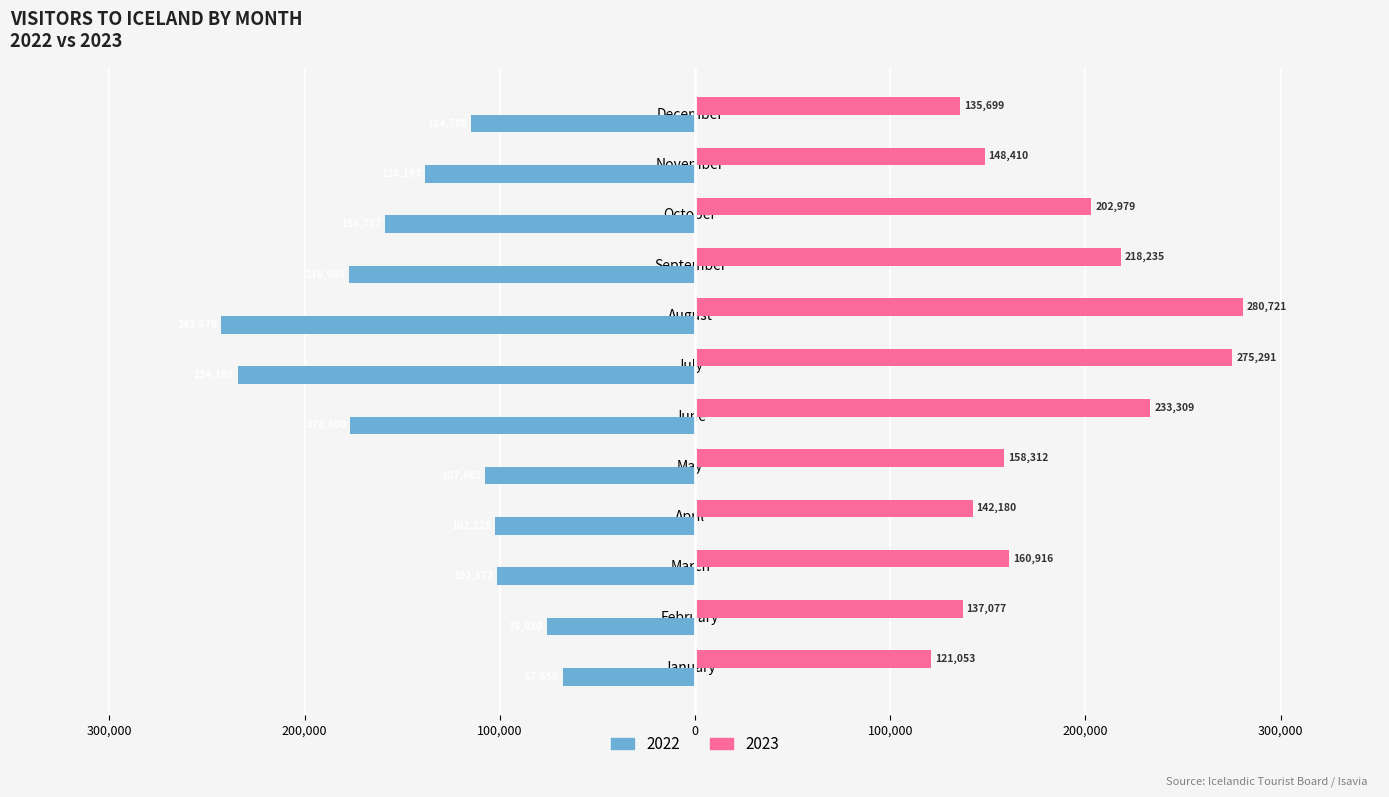

Rank the series by their maximum value, from highest to lowest.

2023, 2022